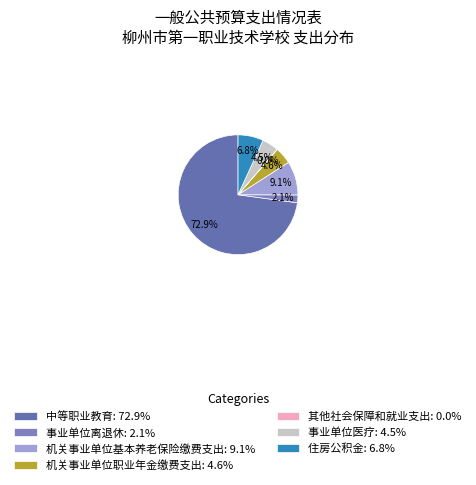

Rank the categories by value from lowest to highest.

其他社会保障和就业支出, 事业单位离退休, 事业单位医疗, 机关事业单位职业年金缴费支出, 住房公积金, 机关事业单位基本养老保险缴费支出, 中等职业教育